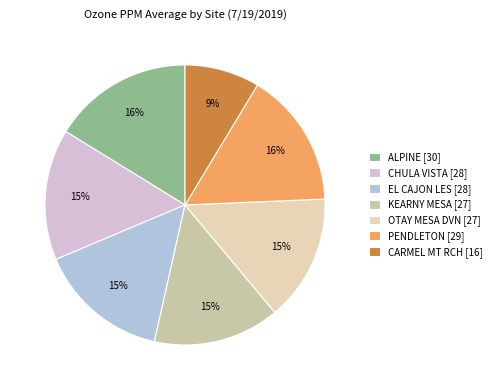

Count the number of slices in the pie.

7